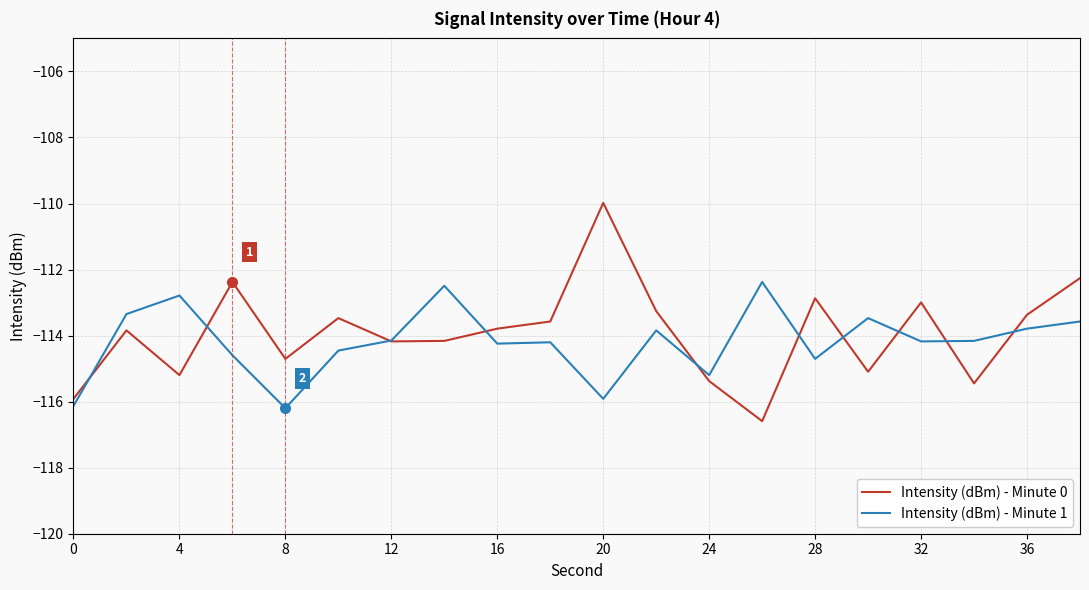

What is the maximum value shown in the chart?

-110.0